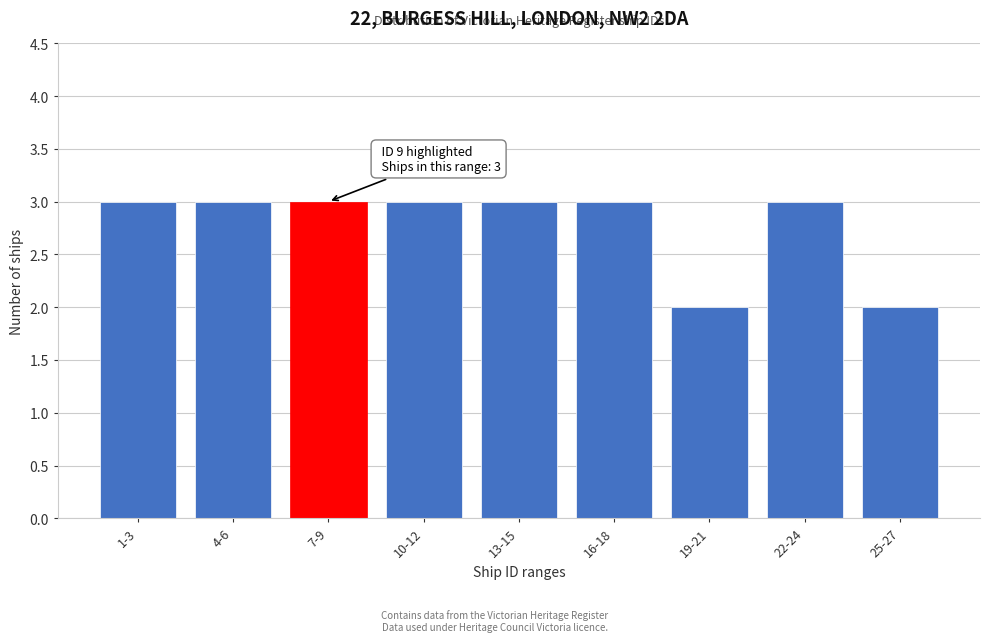

Reading left to right, transcribe all the data shown in this chart.

3	3	3	3	3	3	2	3	2